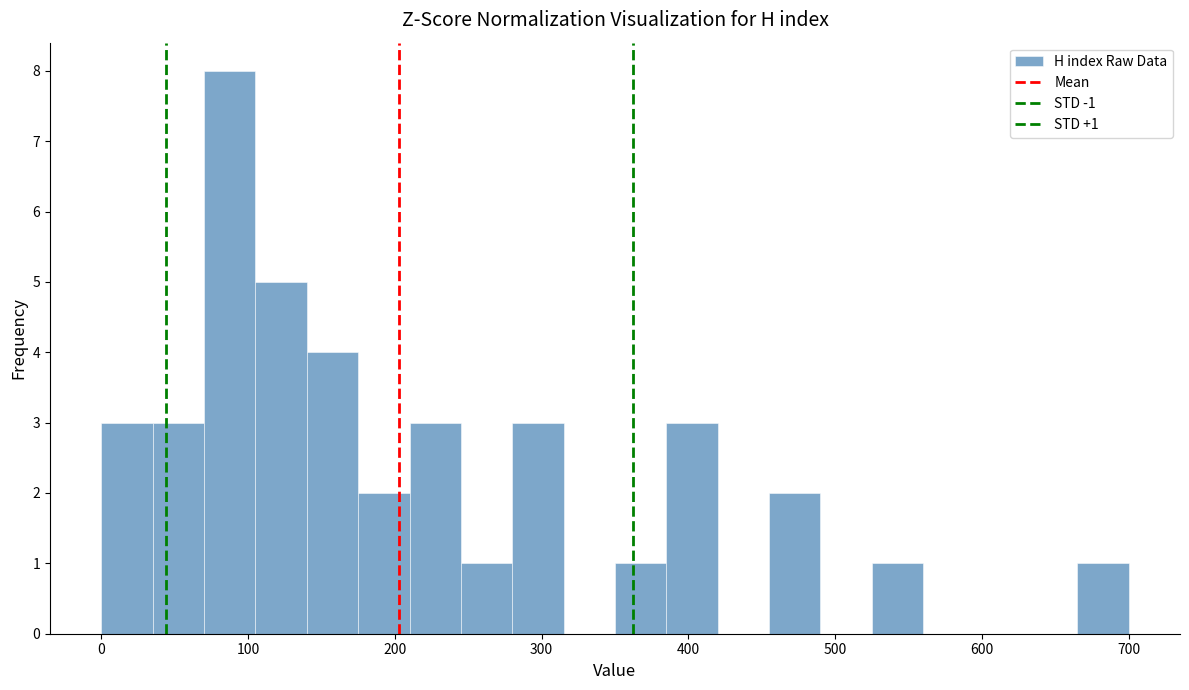

Read against the x-axis, roughly where is the centre of the tallest bar?

90